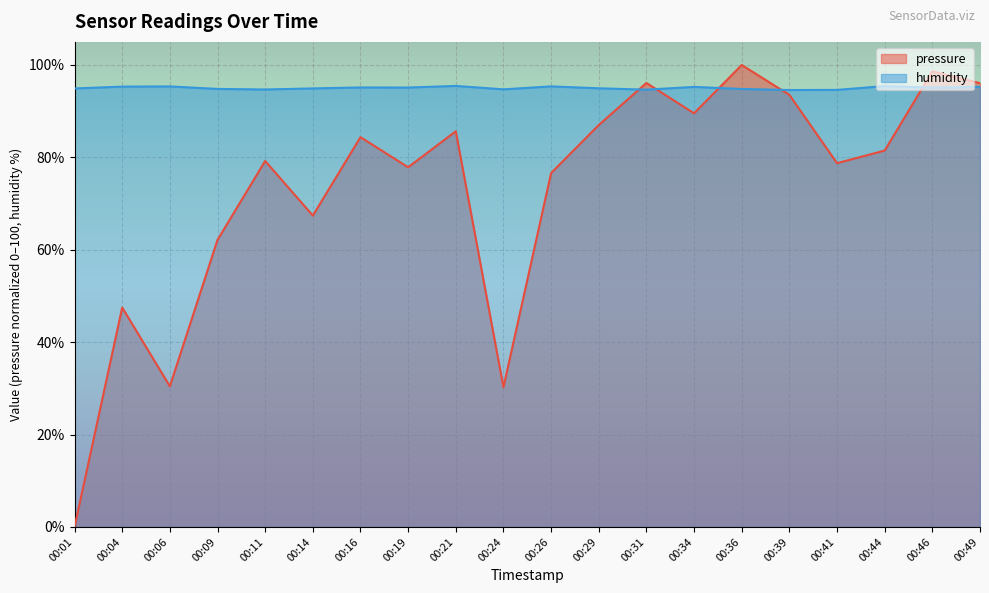

Which series has the largest range (max minus min)?

pressure